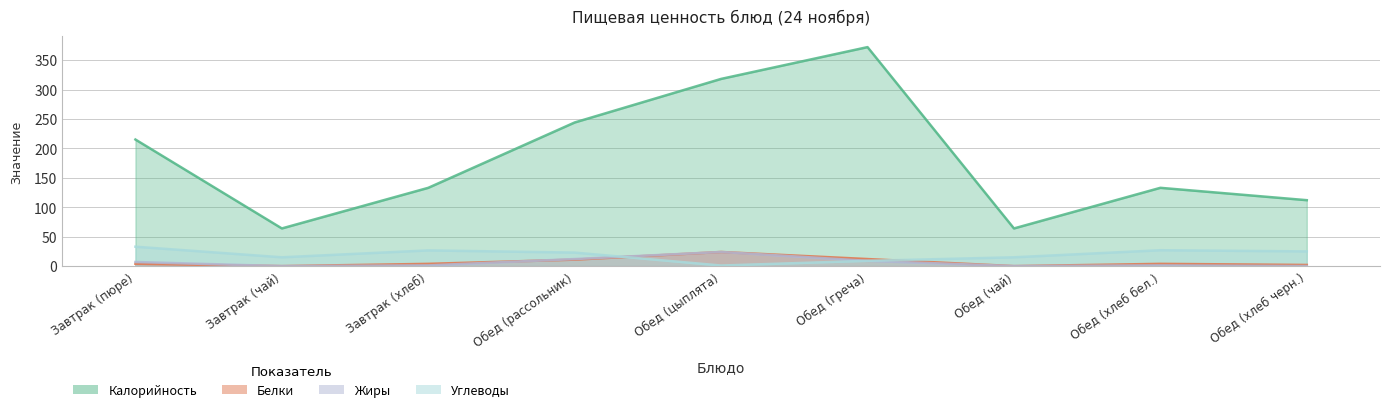

At which category does Белки reach its first local peak?

Обед (цыплята)